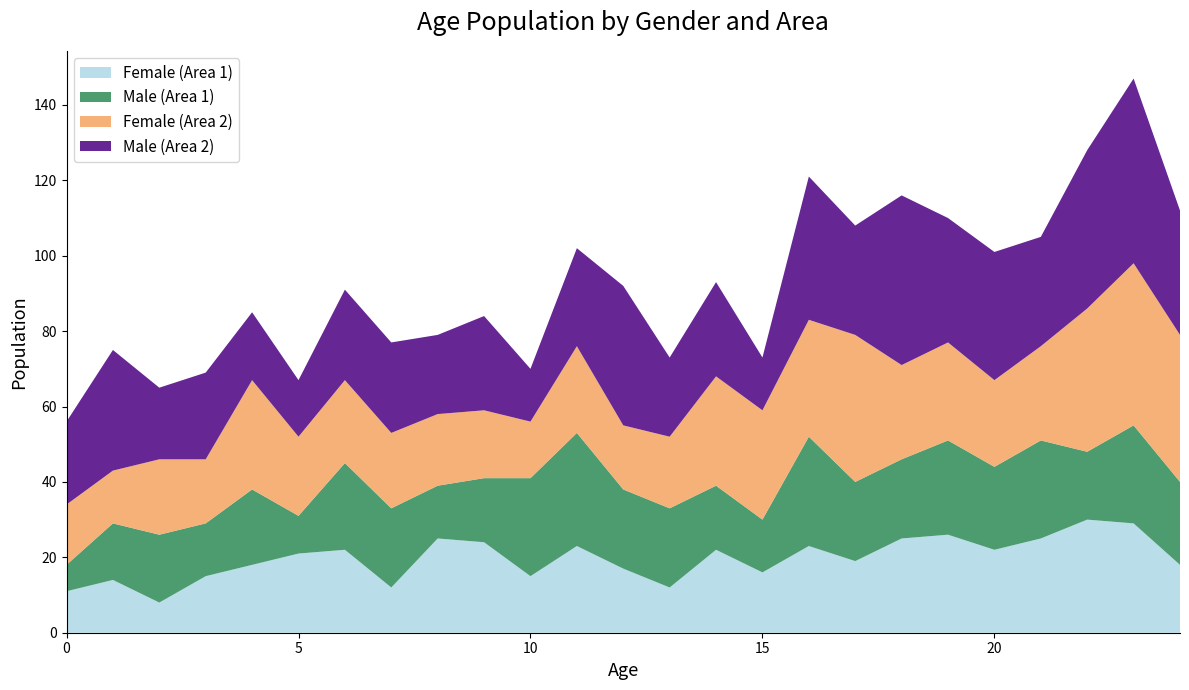

Reading left to right, what are all the values shown in this chart?

Female (Area 1): 11	14	8	15	18	21	22	12	25	24	15	23	17	12	22	16	23	19	25	26	22	25	30	29	18
Male (Area 1): 7	15	18	14	20	10	23	21	14	17	26	30	21	21	17	14	29	21	21	25	22	26	18	26	22
Female (Area 2): 16	14	20	17	29	21	22	20	19	18	15	23	17	19	29	29	31	39	25	26	23	25	38	43	39
Male (Area 2): 22	32	19	23	18	15	24	24	21	25	14	26	37	21	25	14	38	29	45	33	34	29	42	49	33